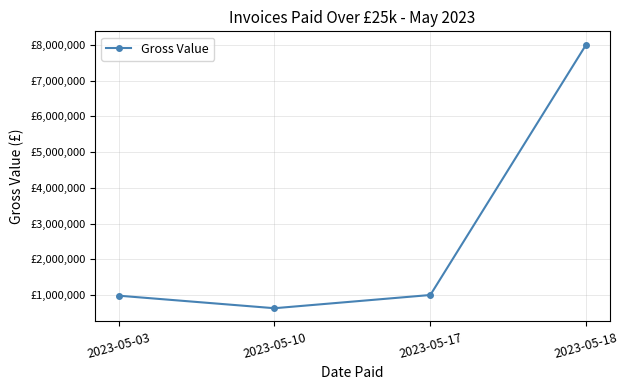

What is the value of the 1st point from the left?

985938.9